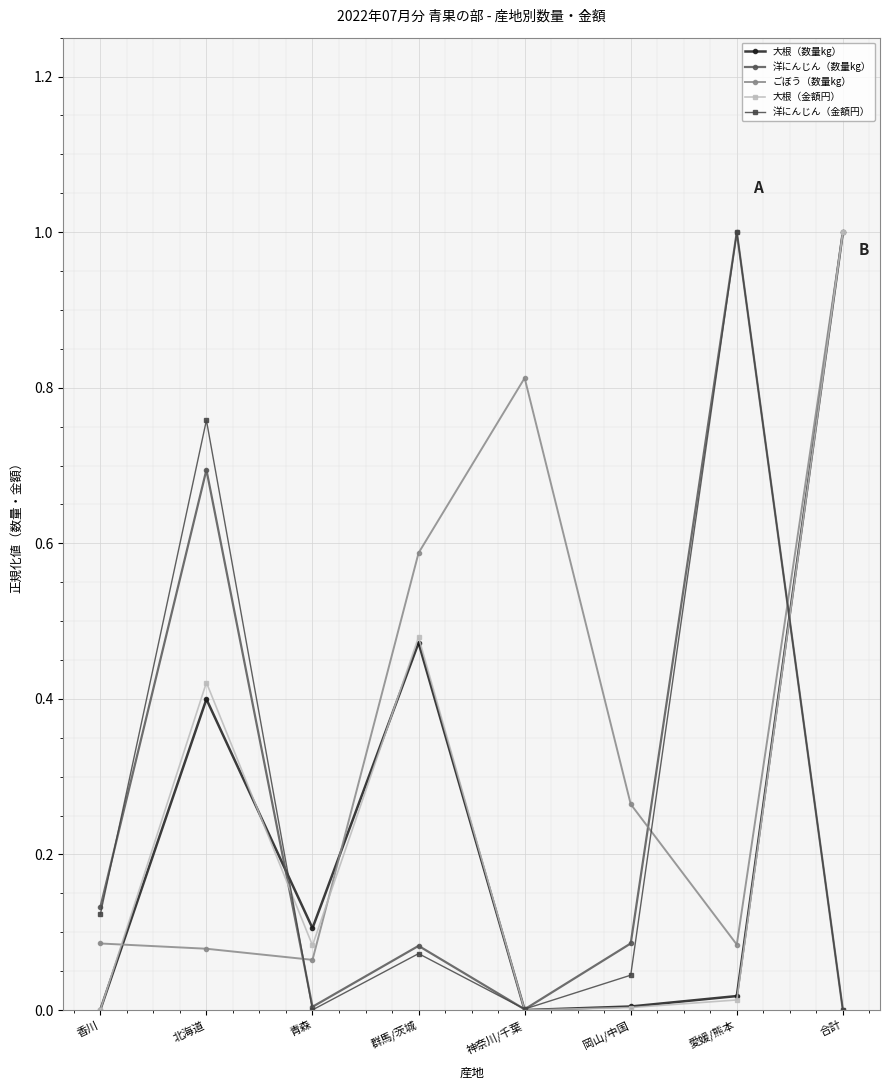

Which category has the highest value in the 大根（金額円） series?

合計